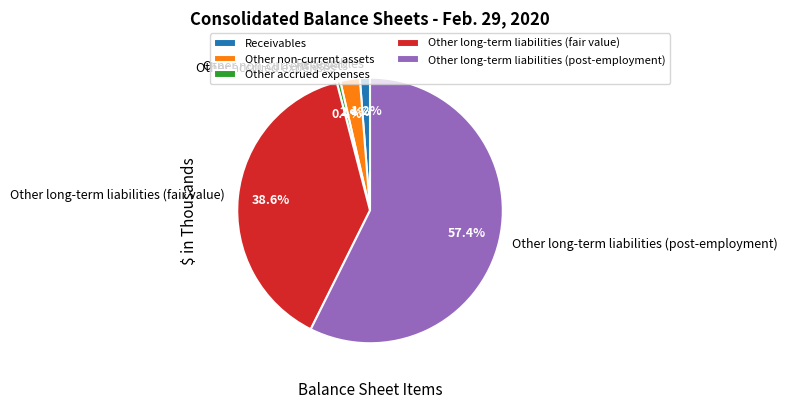

What percentage do Other long-term liabilities (fair value) and Other non-current assets together represent?

41.0%